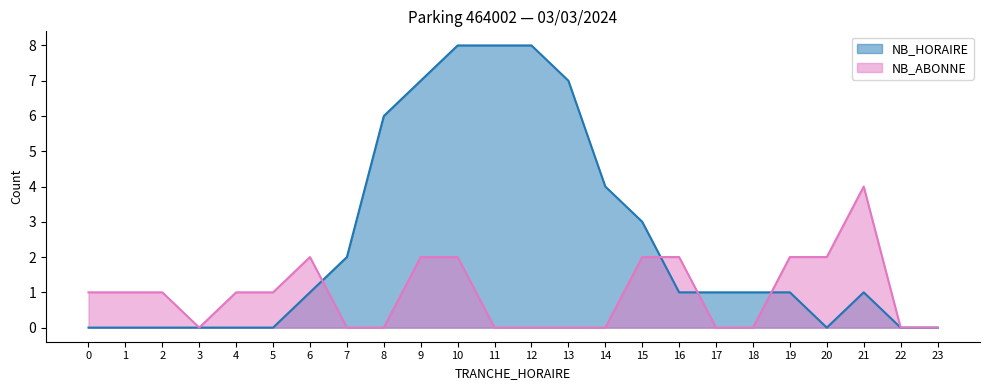

What is the difference between the maximum and minimum values in the NB_HORAIRE series?

8